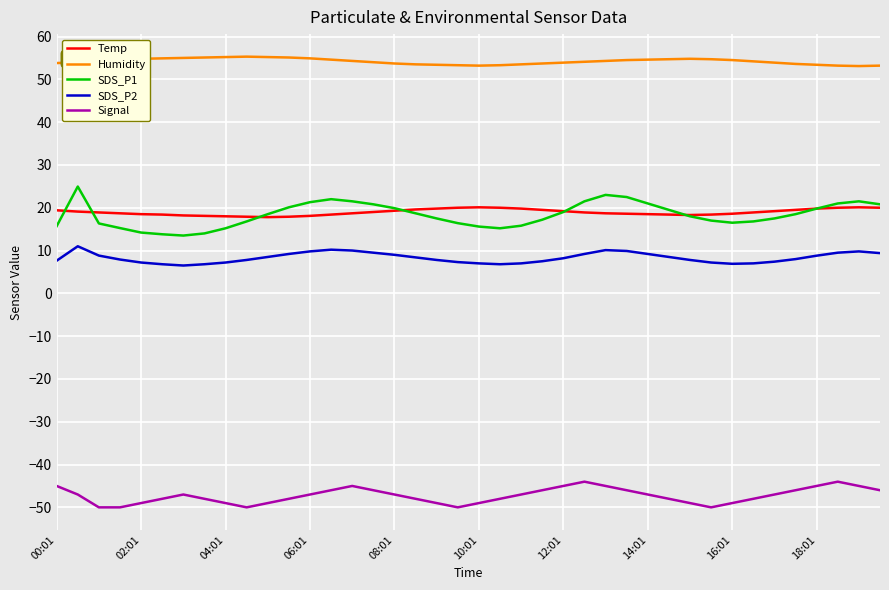

What is the greatest value displayed?

55.3